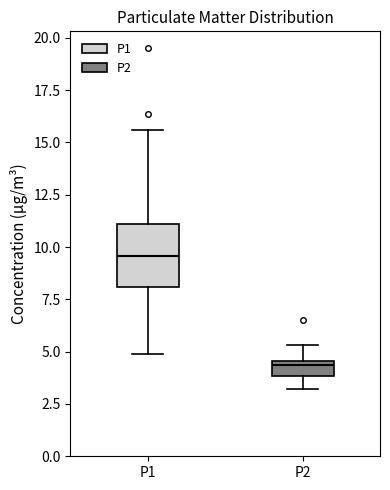

Where does the lower whisker of the box for P2 end on the y-axis? The values are not printed on the chart, so give them approximately, as read against the axis.

3.0